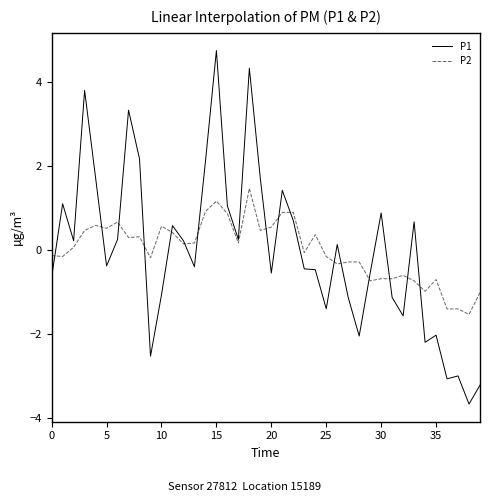

List the series in order of their peak value, lowest first.

P2, P1